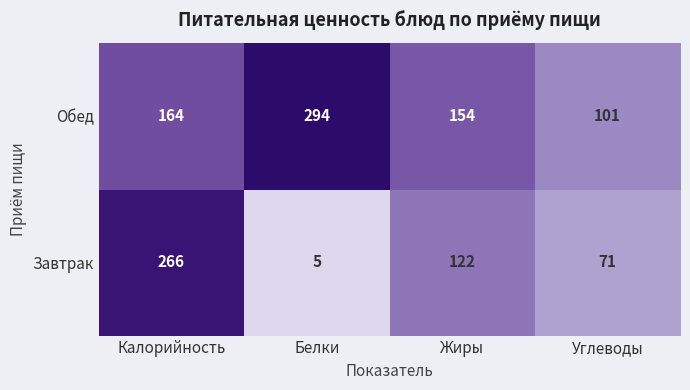

What is the maximum value for Обед?

294